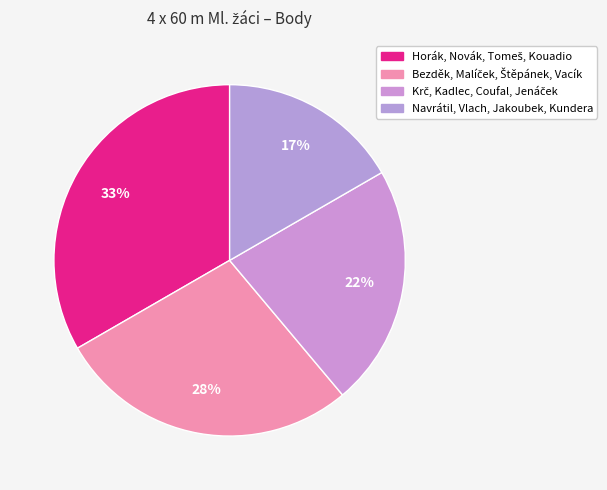

How many segments does this pie chart have?

4